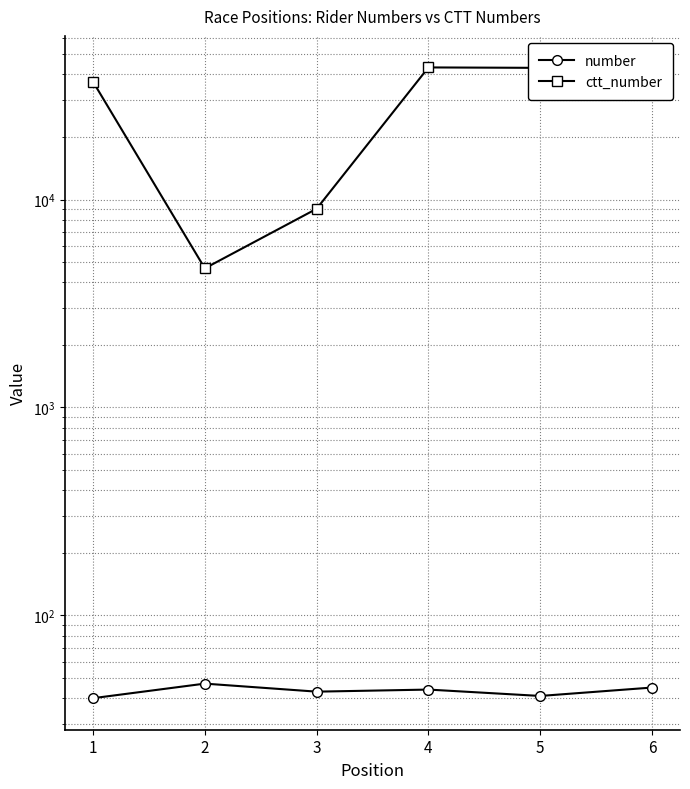

True or false: ctt_number and number cross at least once.

False